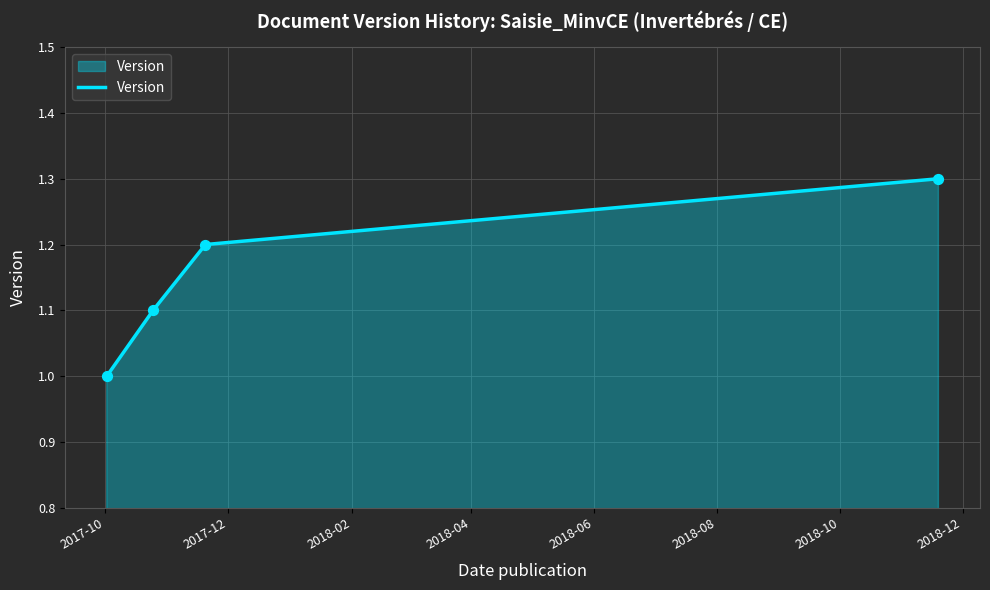

What is the difference between the maximum and minimum values?

0.3